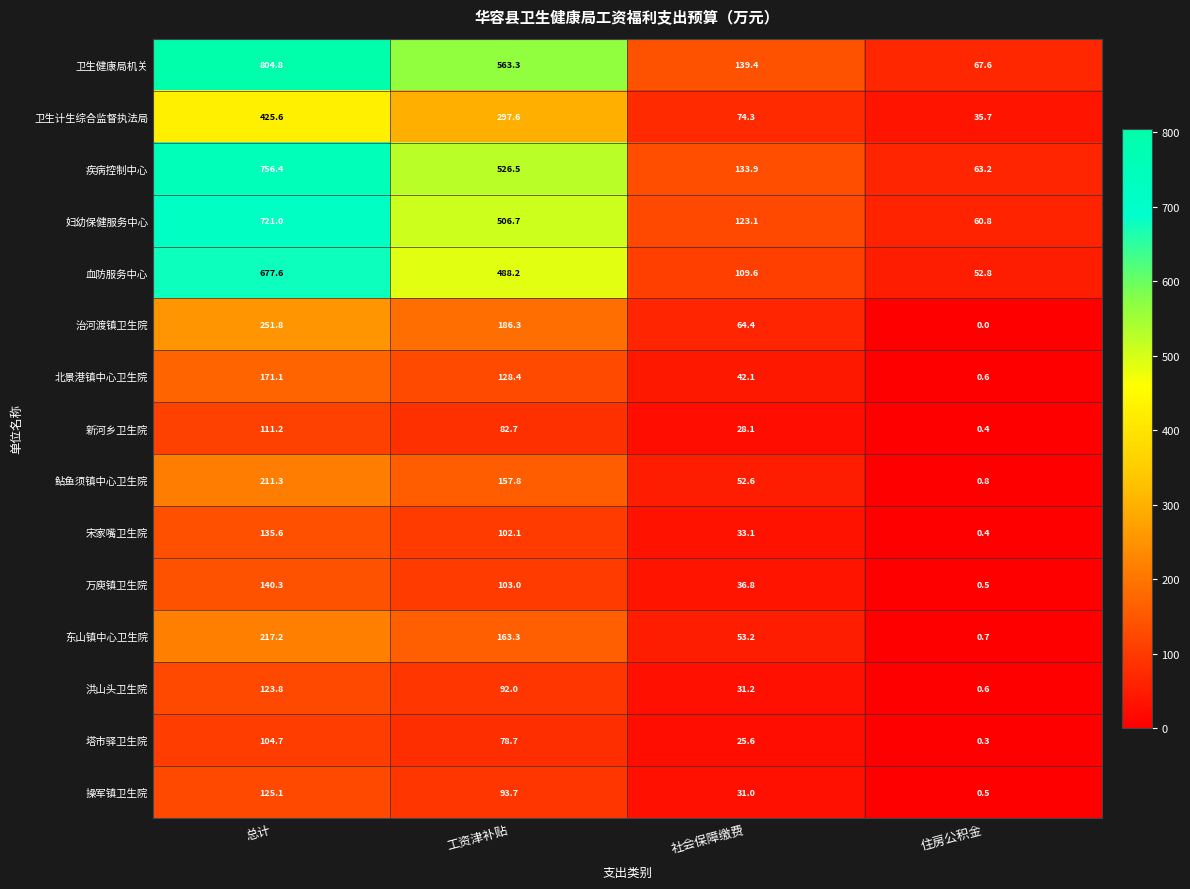

At which category is the sum across all series the highest?

总计